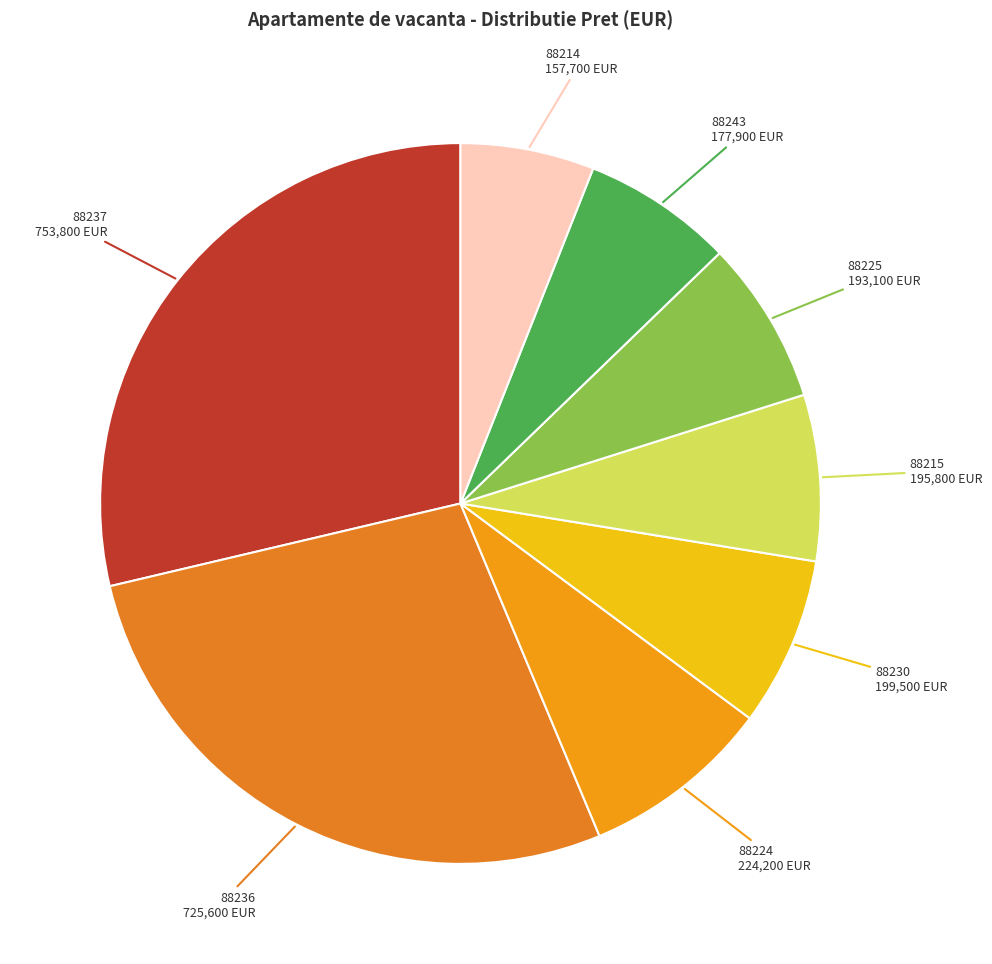

Which category has the smallest portion of the pie?

88214